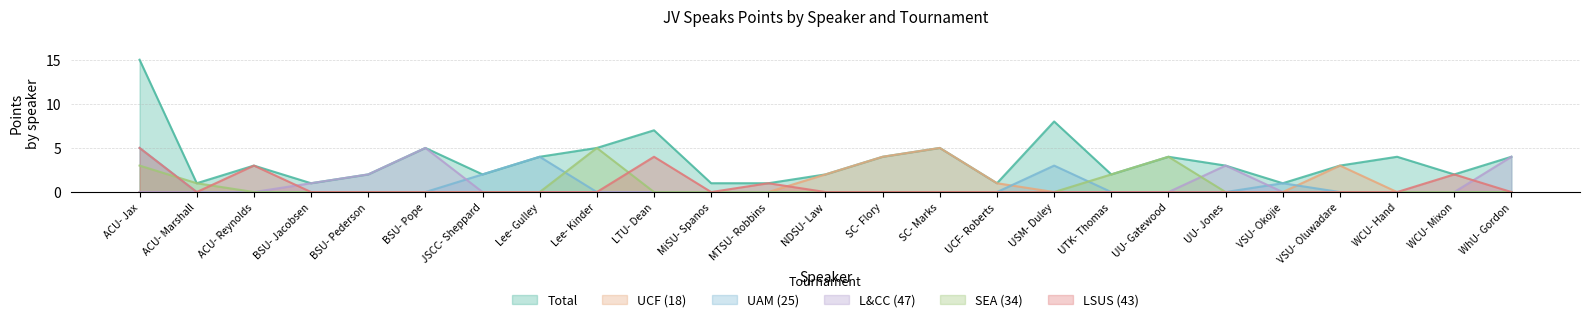

At BSU- Pederson, list the series in order from largest to smallest.

Total, L&CC (47), UCF (18), UAM (25), SEA (34), LSUS (43)